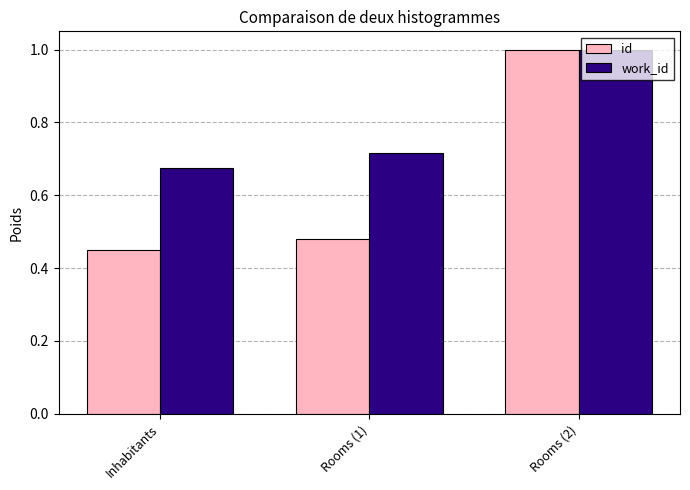

How many groups of bars are there?

3